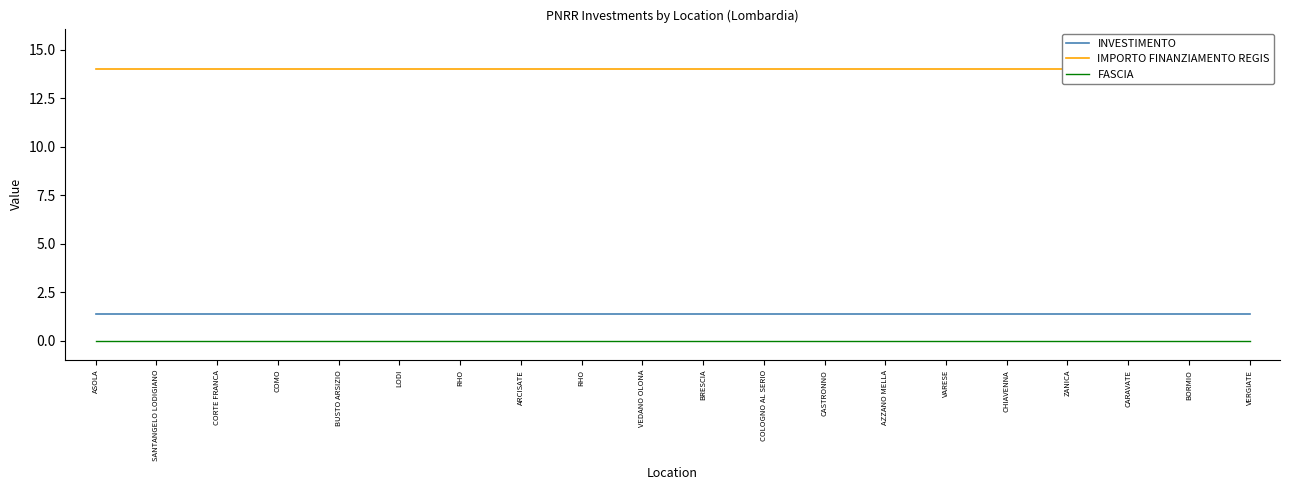

What is the label of the 10th point from the left?

VEDANO OLONA